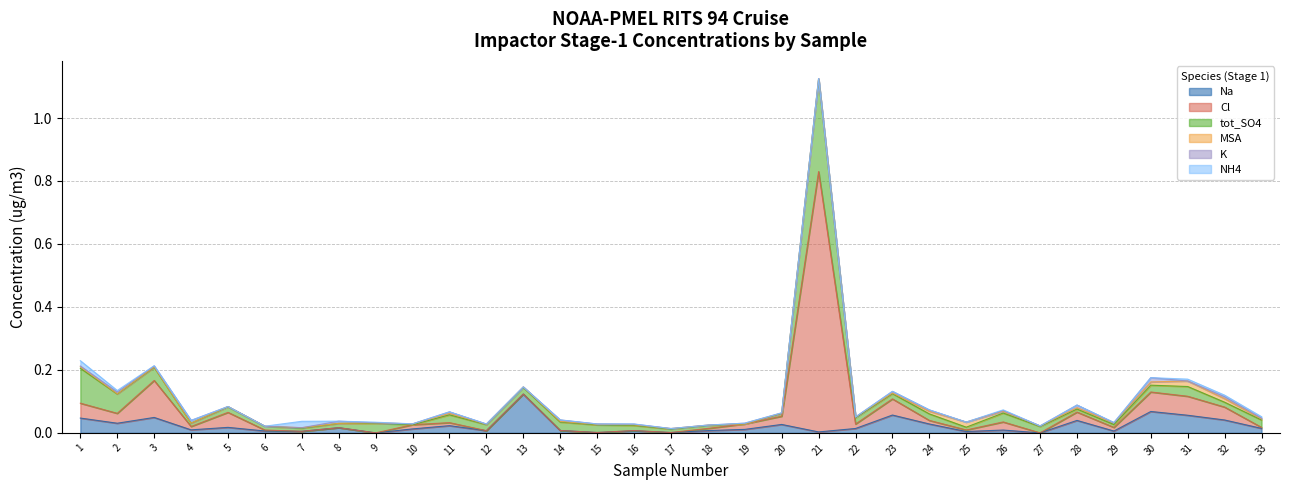

How many intersections are there between K and Cl?

1